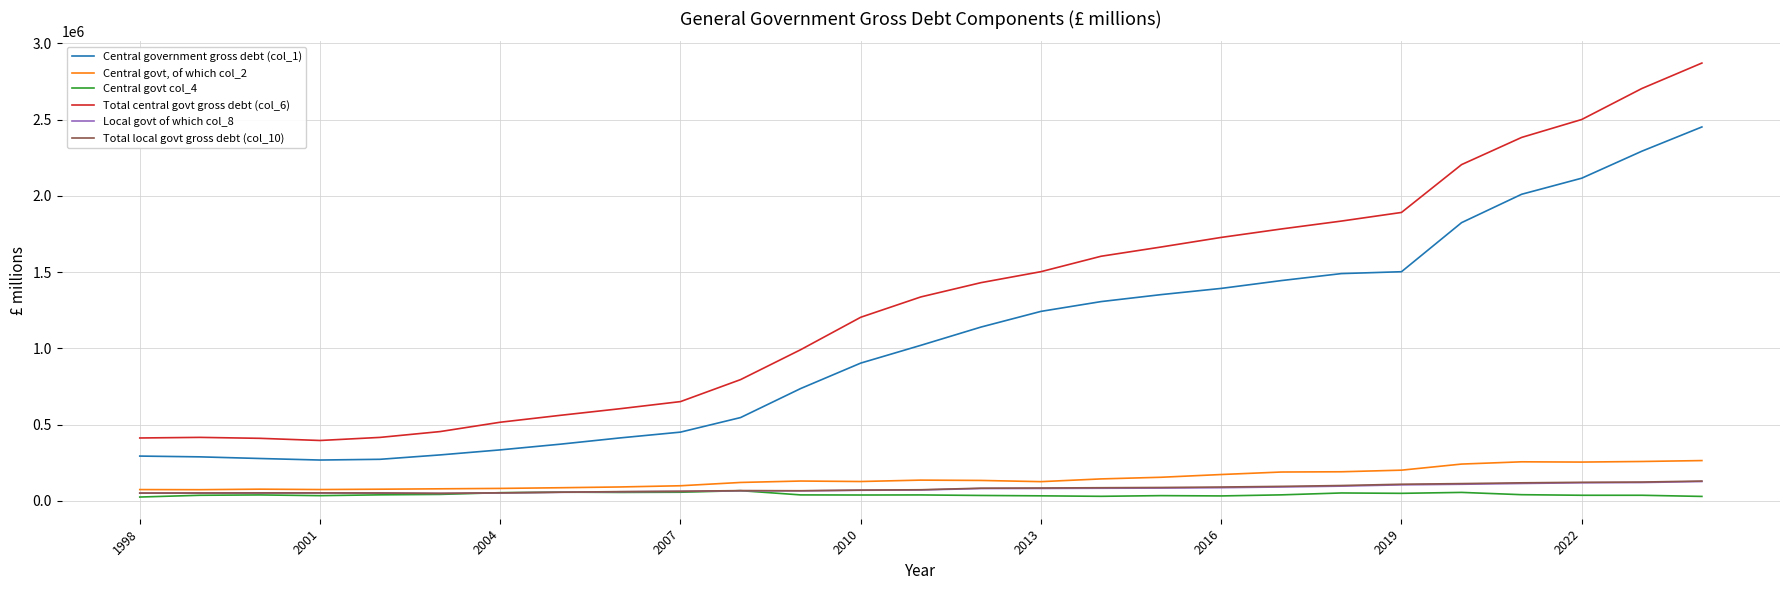

Which series has the largest total across all categories?

Total central govt gross debt (col_6)